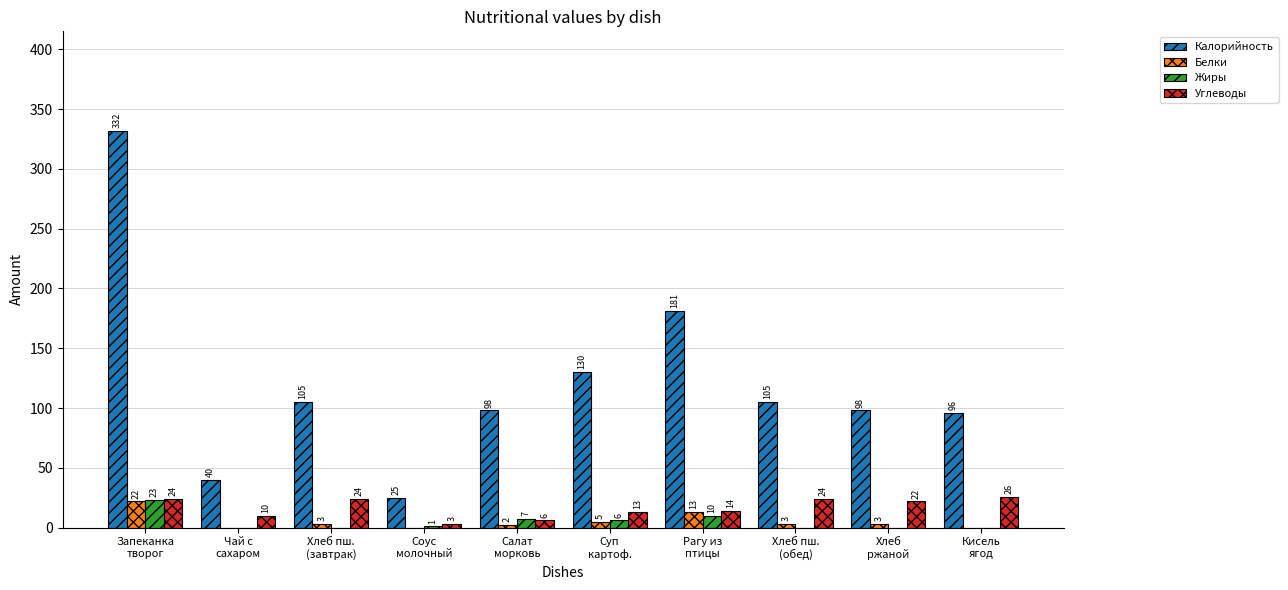

Does the chart contain stacked bars?

No